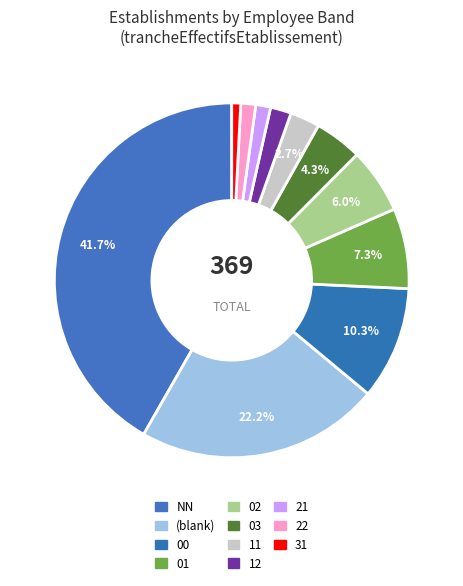

Which category has the biggest portion of the pie?

NN